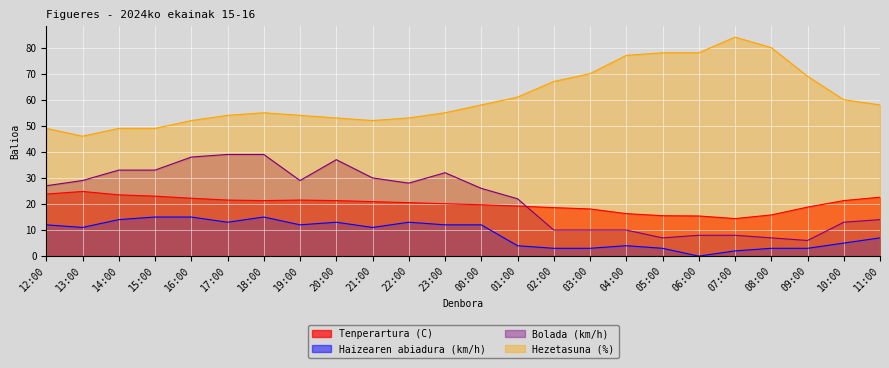

How many lines are shown in the chart?

4